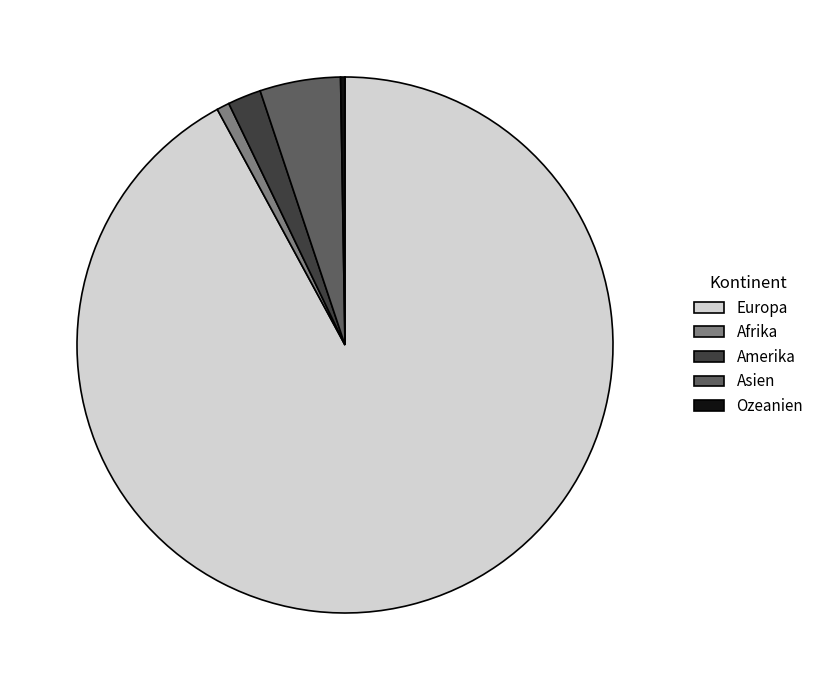

Do Asien and Europa together represent more than half of the pie?

Yes